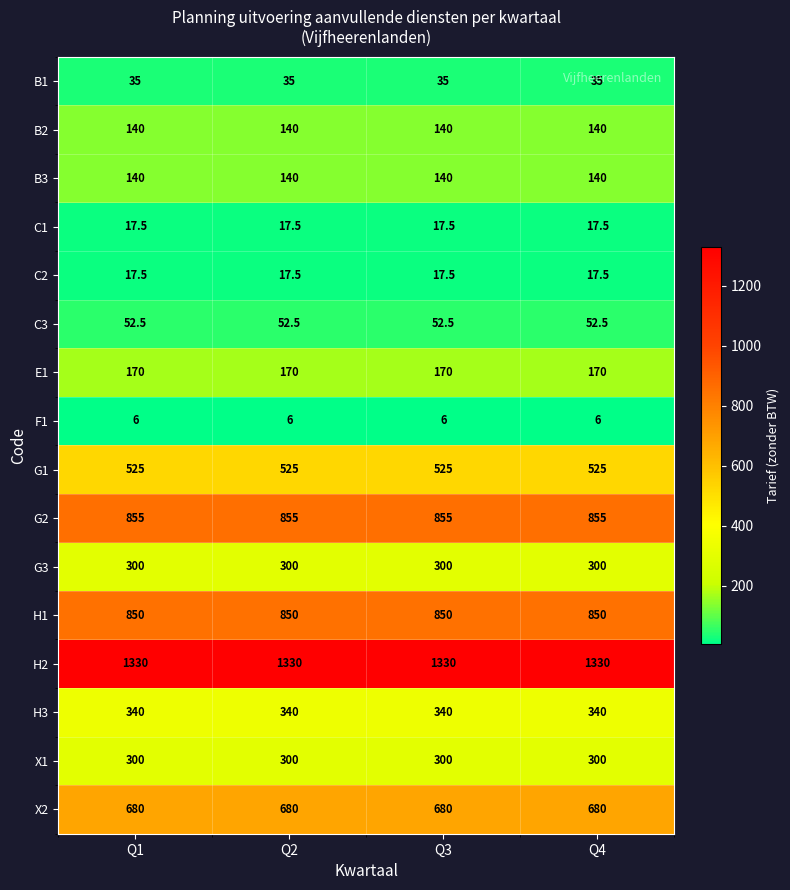

What is the total value across all series at Q2?

5758.5